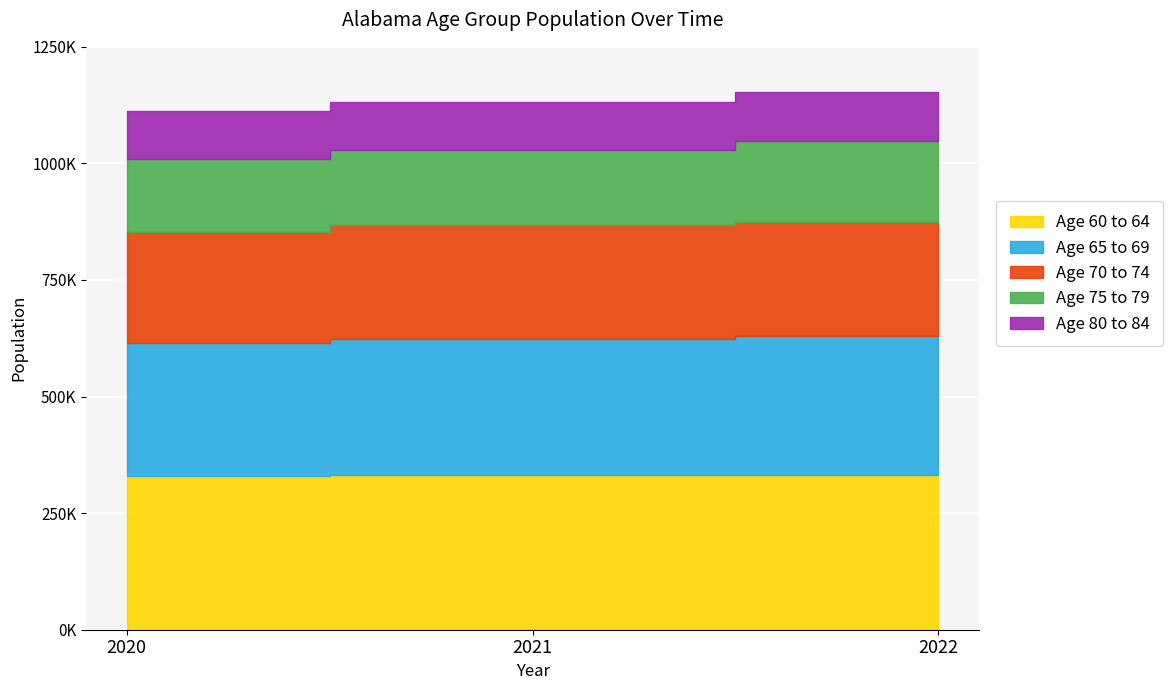

Reading left to right, list all the values displayed in this chart.

Age 60 to 64: 329933	331923	332557
Age 65 to 69: 286006	291134	297711
Age 70 to 74: 236378	245537	243171
Age 75 to 79: 158085	160176	174946
Age 80 to 84: 102234	103093	105534